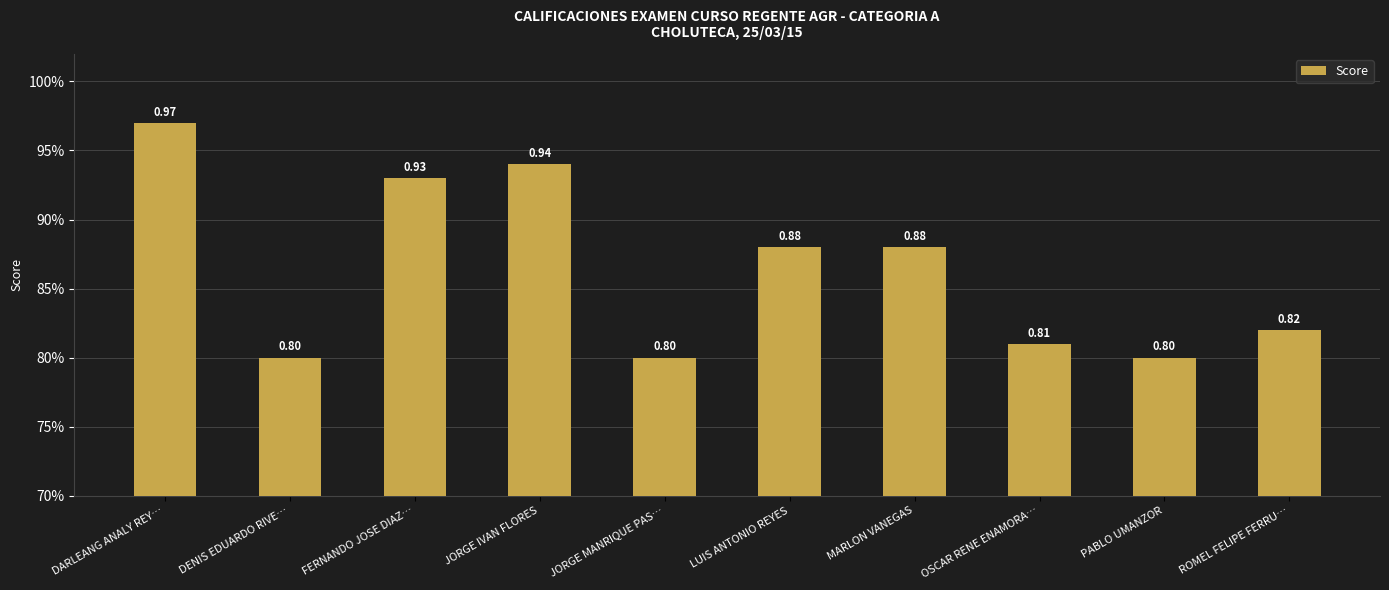

What is the difference between the values at JORGE MANRIQUE PAS… and FERNANDO JOSE DIAZ…?

0.1